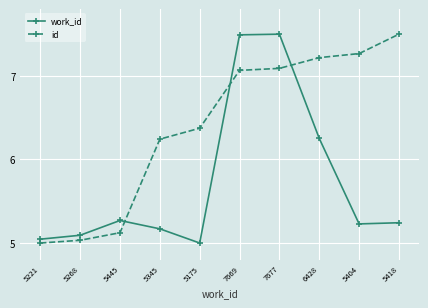

At which label does id reach its peak?

5418